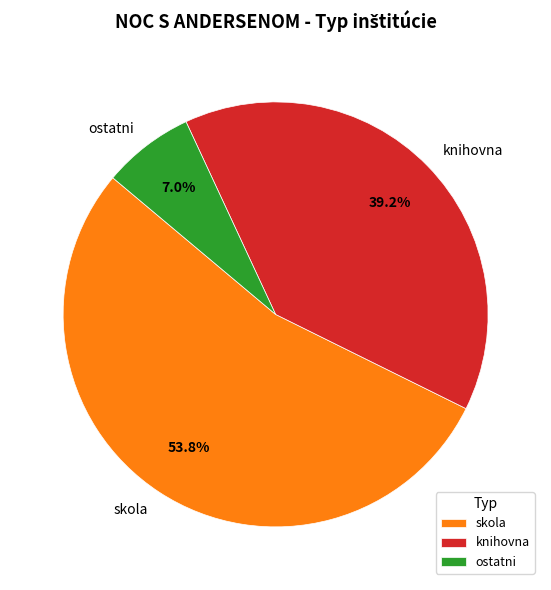

To the nearest percent, what is the difference between the knihovna and ostatni slice percentages?

32%